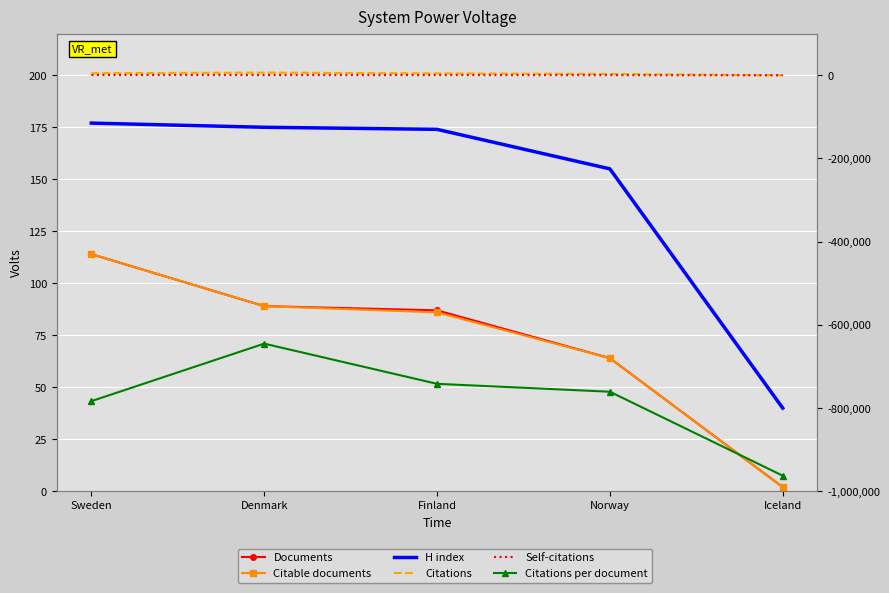

Which category has the highest value in the H index series?

Sweden